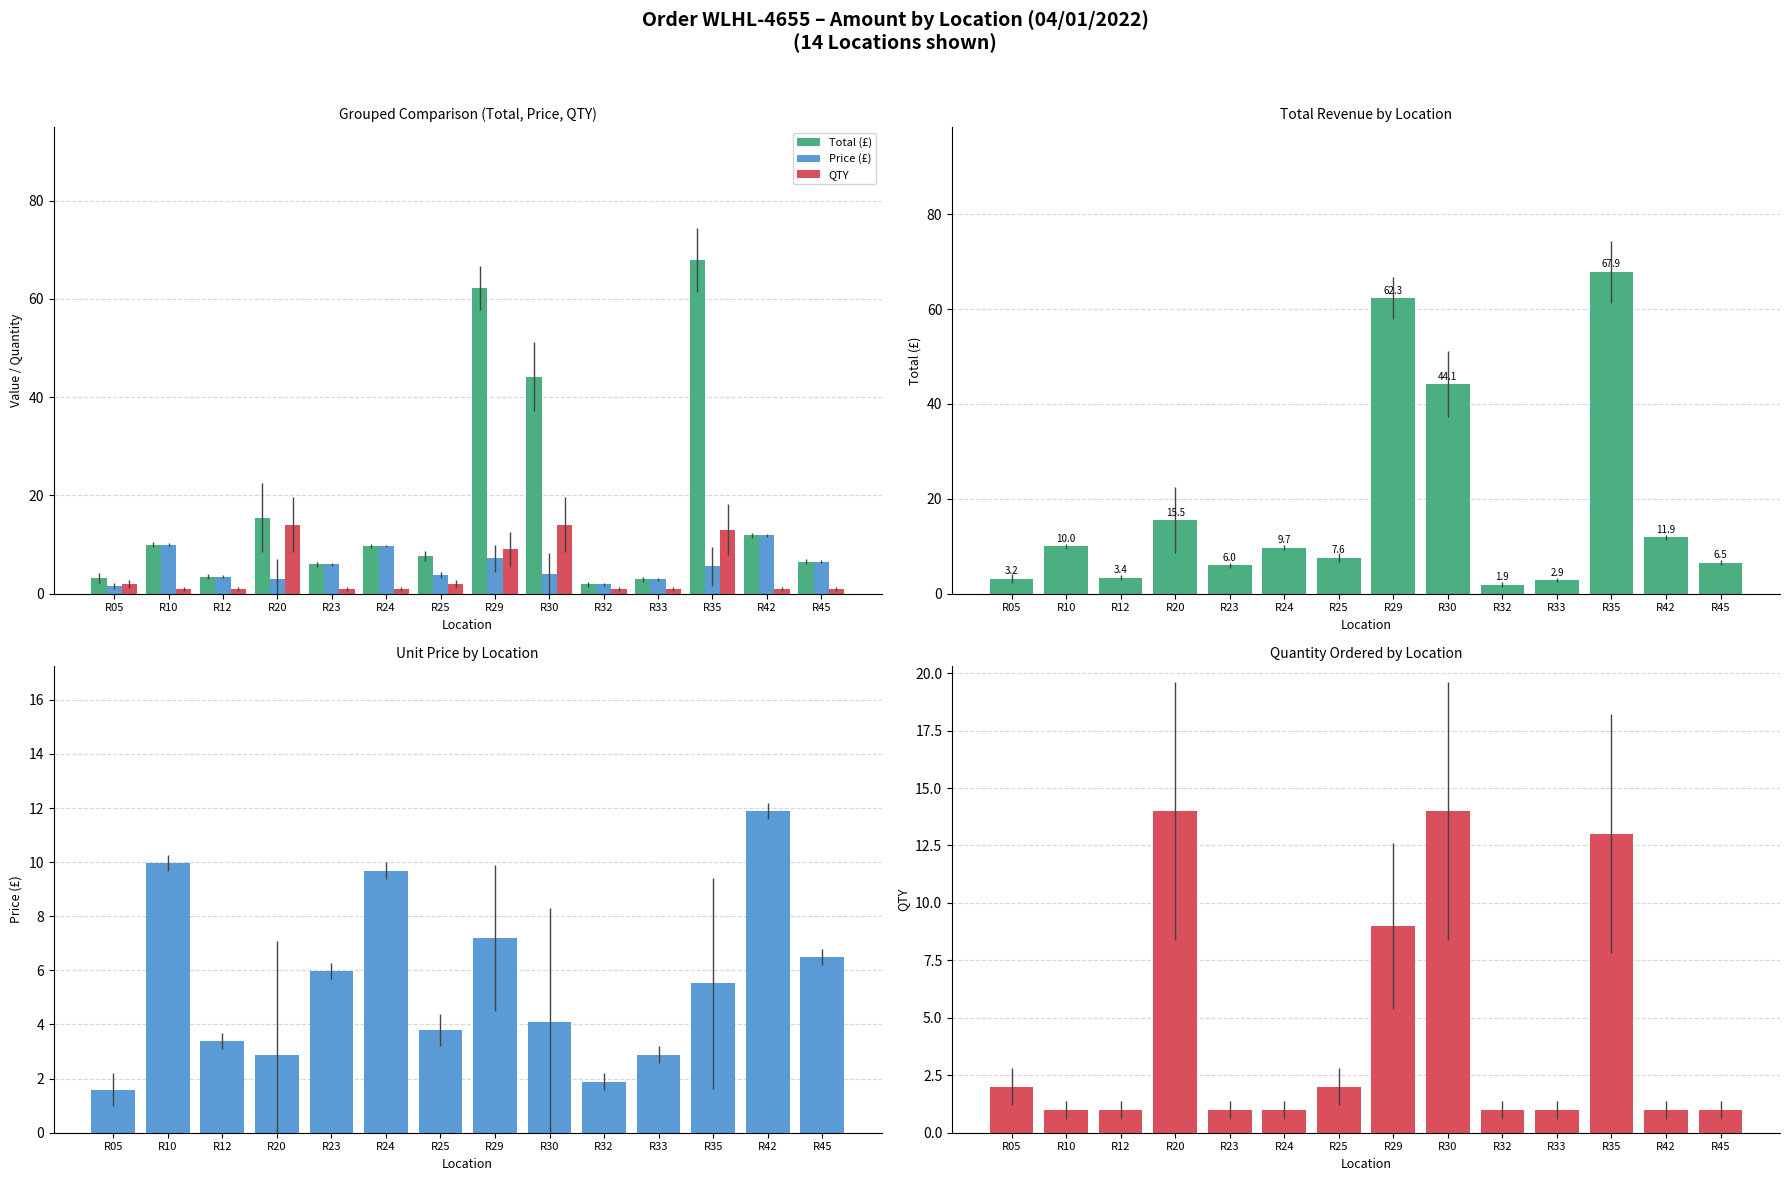

What is the difference between the highest and lowest values at R20?

12.6